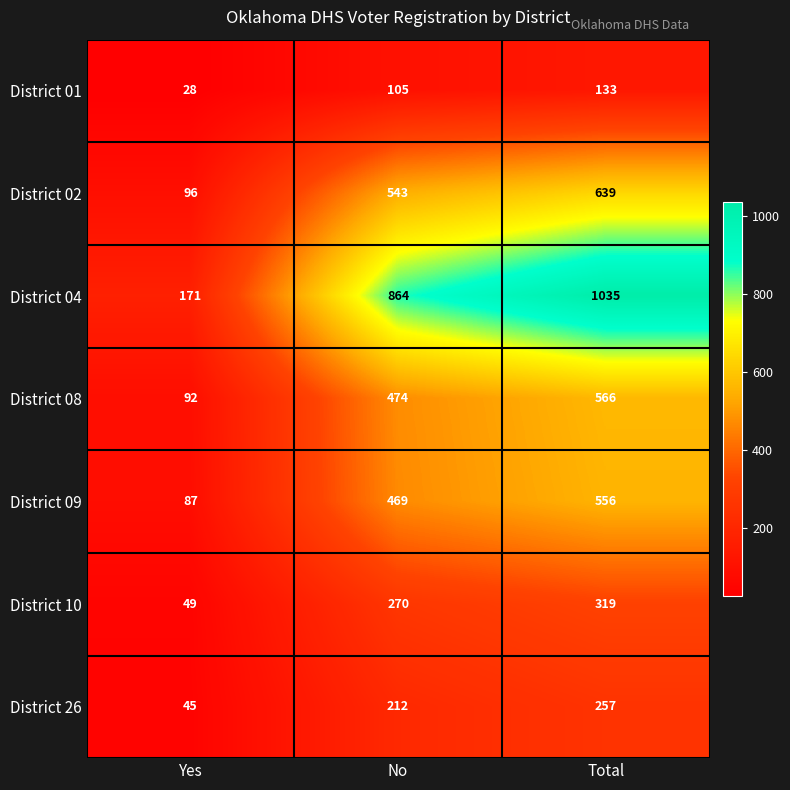

What value does the District 02 series have at Total, to the nearest 100?

600